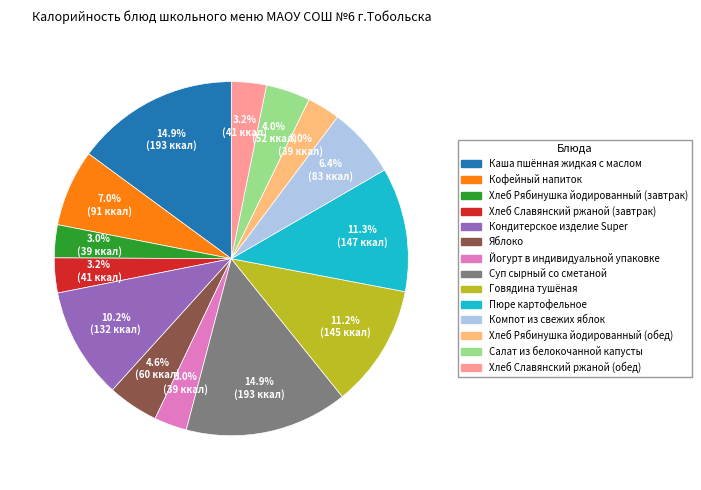

What is the total percentage of Хлеб Рябинушка йодированный (обед) and Хлеб Славянский ржаной (обед)?

6.2%